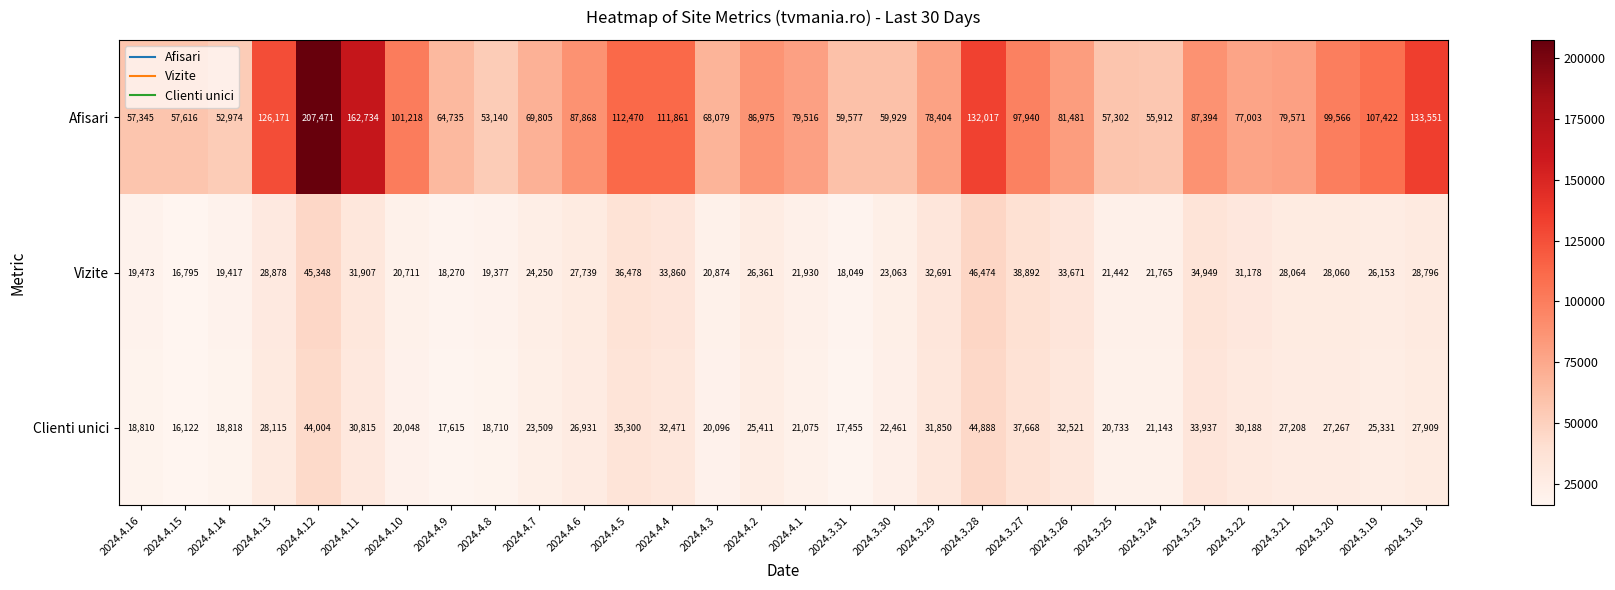

Rank the series at 2024.4.1 from highest to lowest value.

Afisari, Vizite, Clienti unici